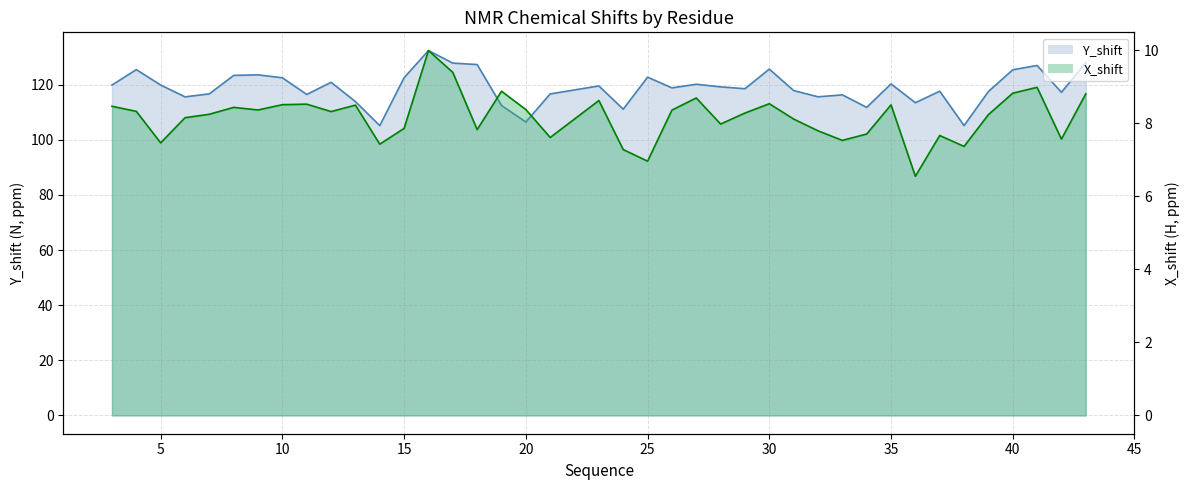

Rank the series by their maximum value, from lowest to highest.

X_shift, Y_shift